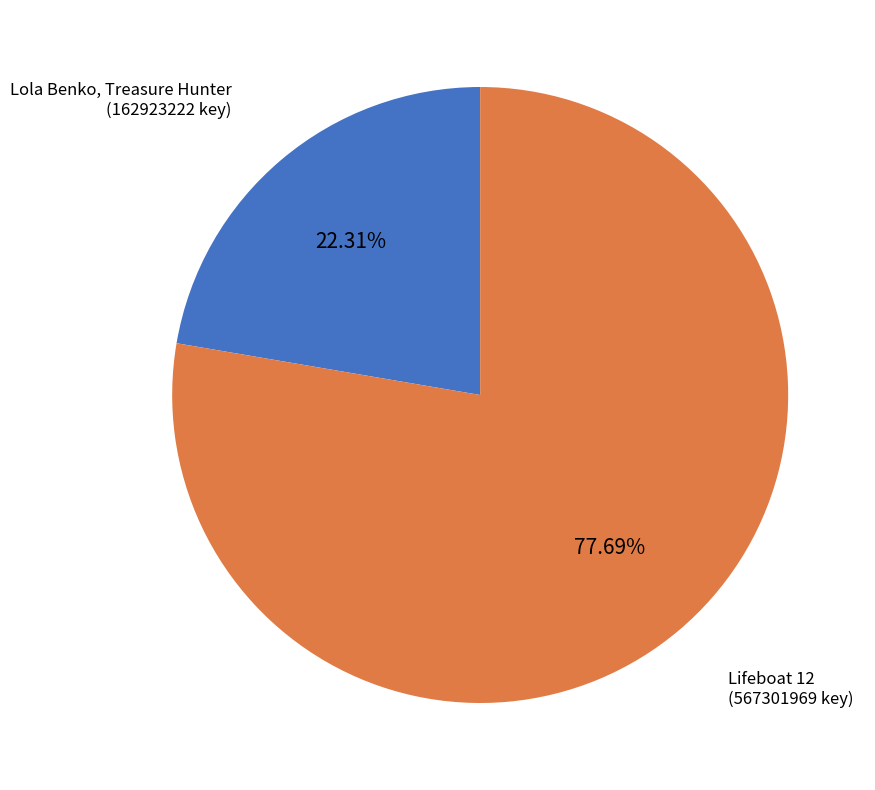

What is the smallest slice in the pie chart?

Lola Benko, Treasure Hunter